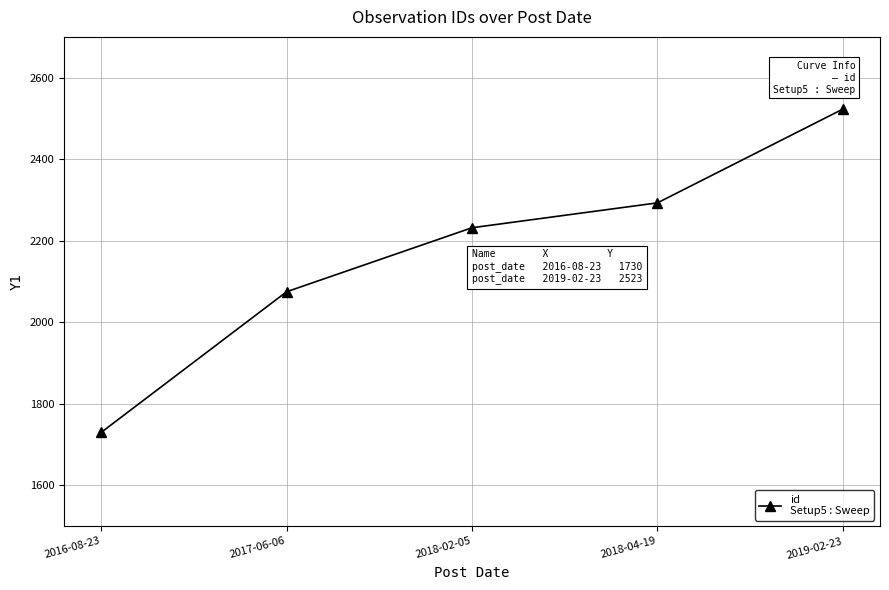

Approximately how many times larger is the value at 2018-04-19 compared to 2019-02-23?

0.9